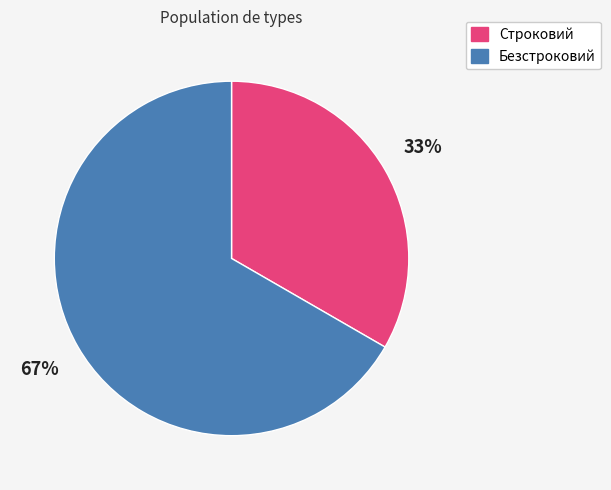

Which has a higher value, Строковий or Безстроковий?

Безстроковий